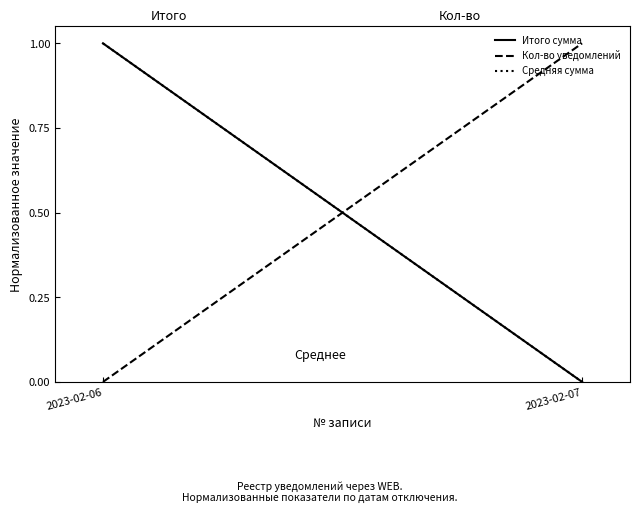

Does the chart display data point markers on the line(s)?

No